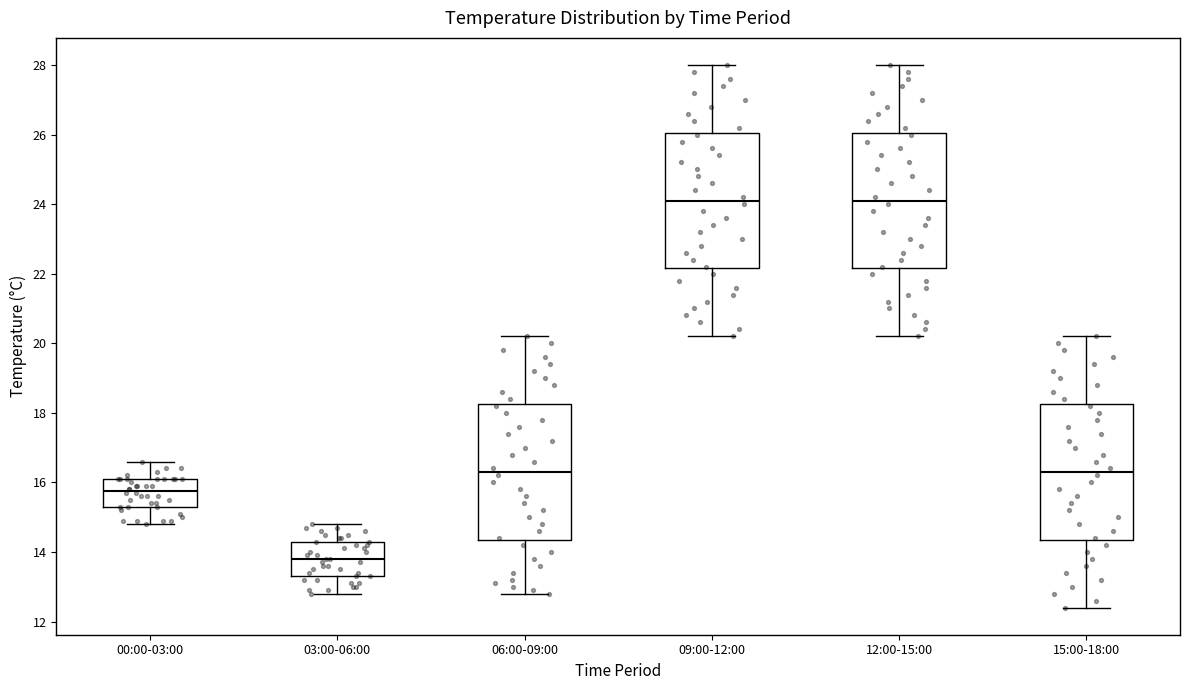

Where does the median line of the box for 09:00-12:00 sit on the y-axis? The values are not printed on the chart, so give them approximately, as read against the axis.

24.2